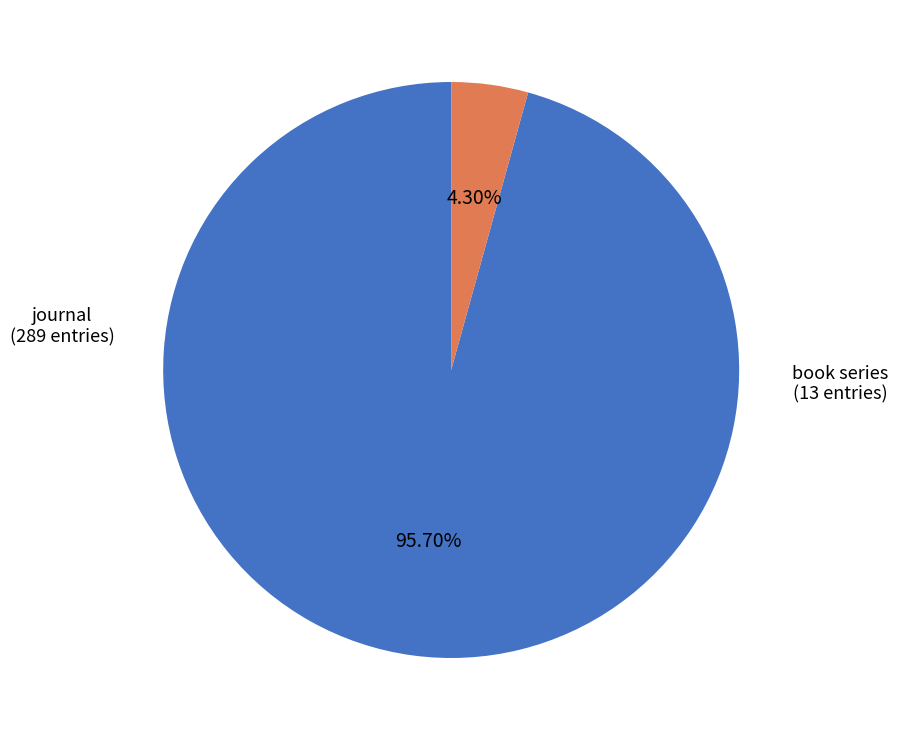

Is there any slice that represents more than half of the pie?

Yes